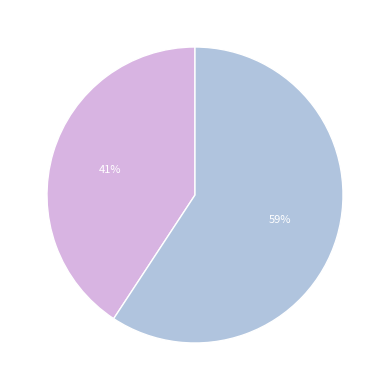

To the nearest percent, what is the average slice percentage?

50%